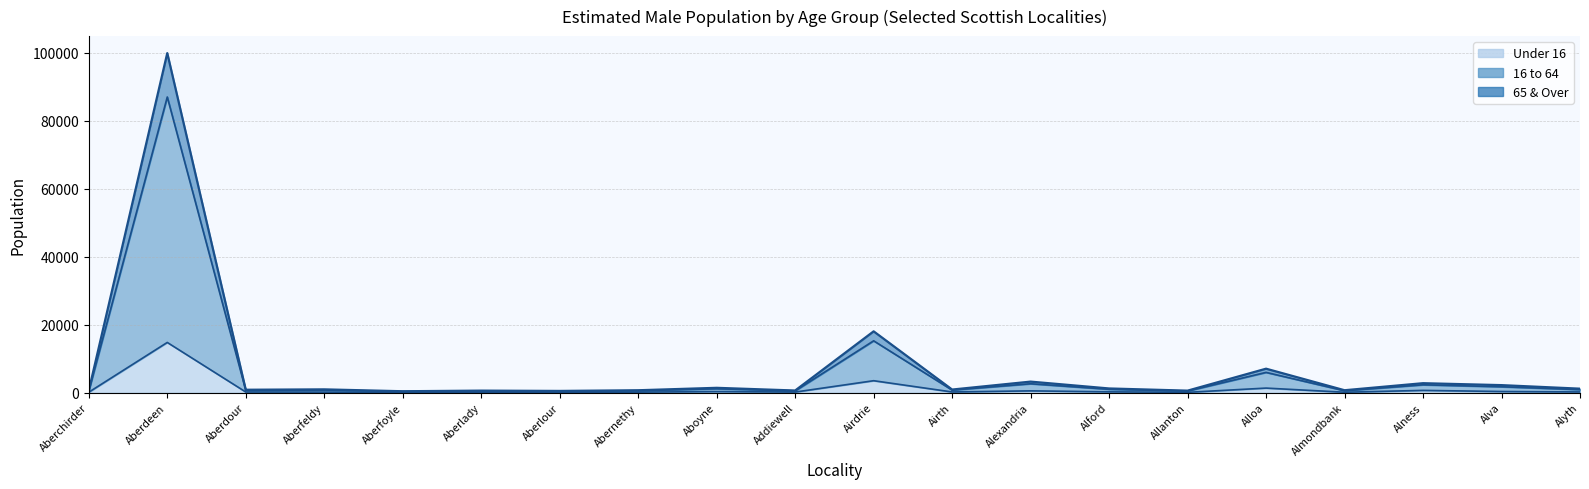

The 16 to 64 series shows 3900 at Alexandria. True or false?

False